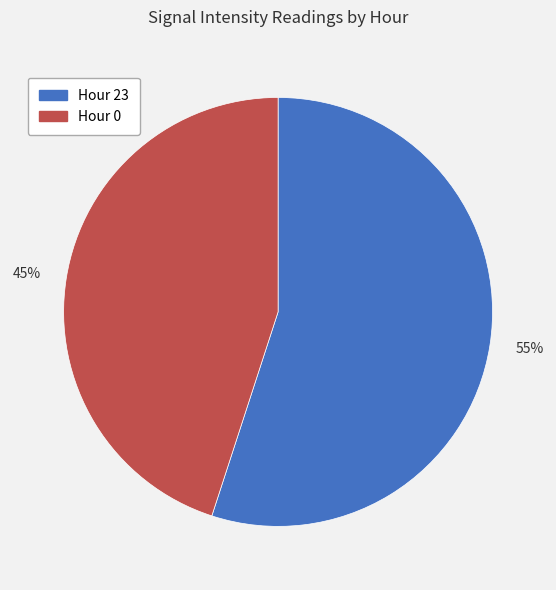

To the nearest percent, what is the difference between the largest and smallest slice percentages?

10%